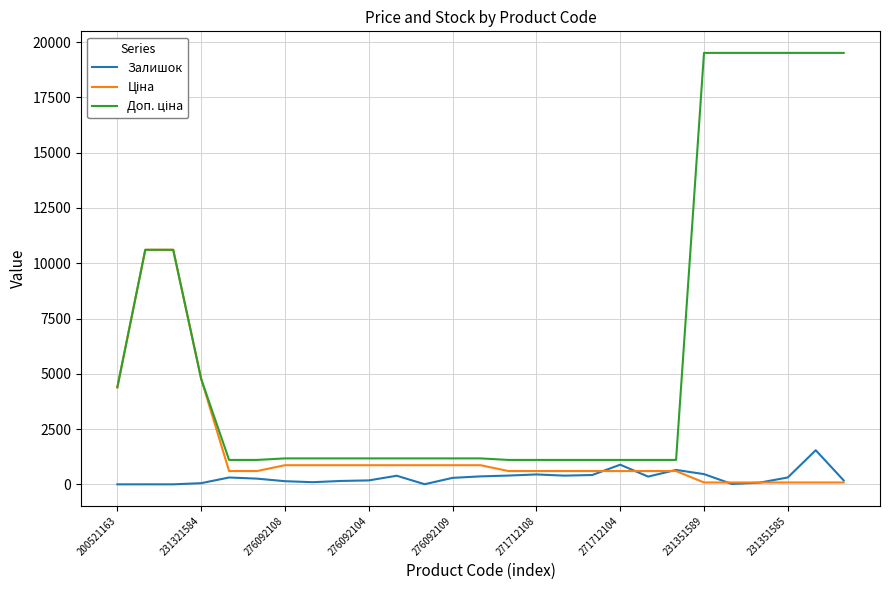

What is the maximum value shown in the chart?

19512.0